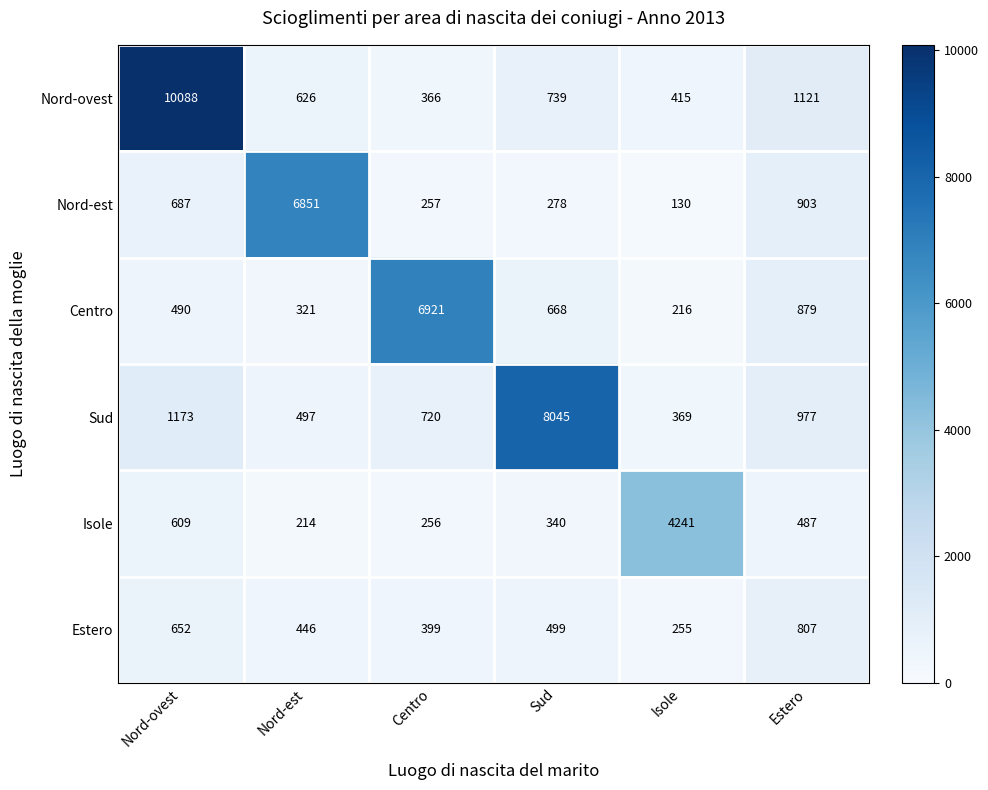

At which label is Estero closest to 531?

Sud